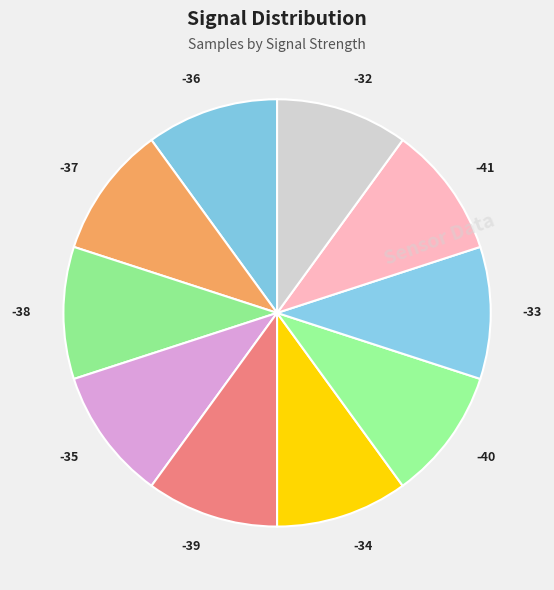

What is the ratio of the value at -34 to the value at -32?

1.0